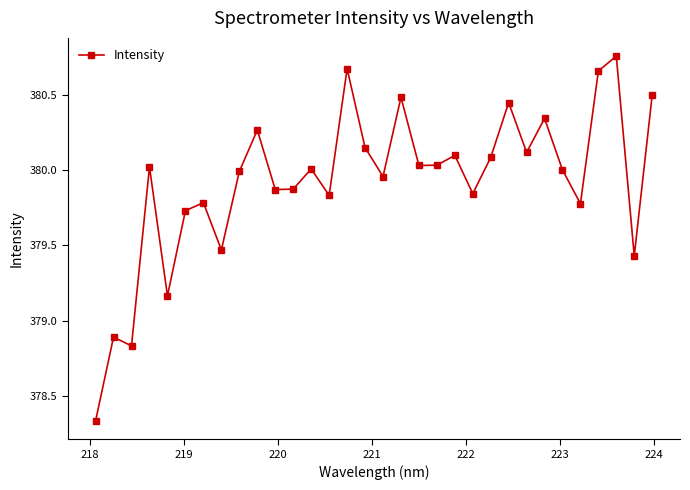

What is the difference between the second highest and second lowest values?

1.8